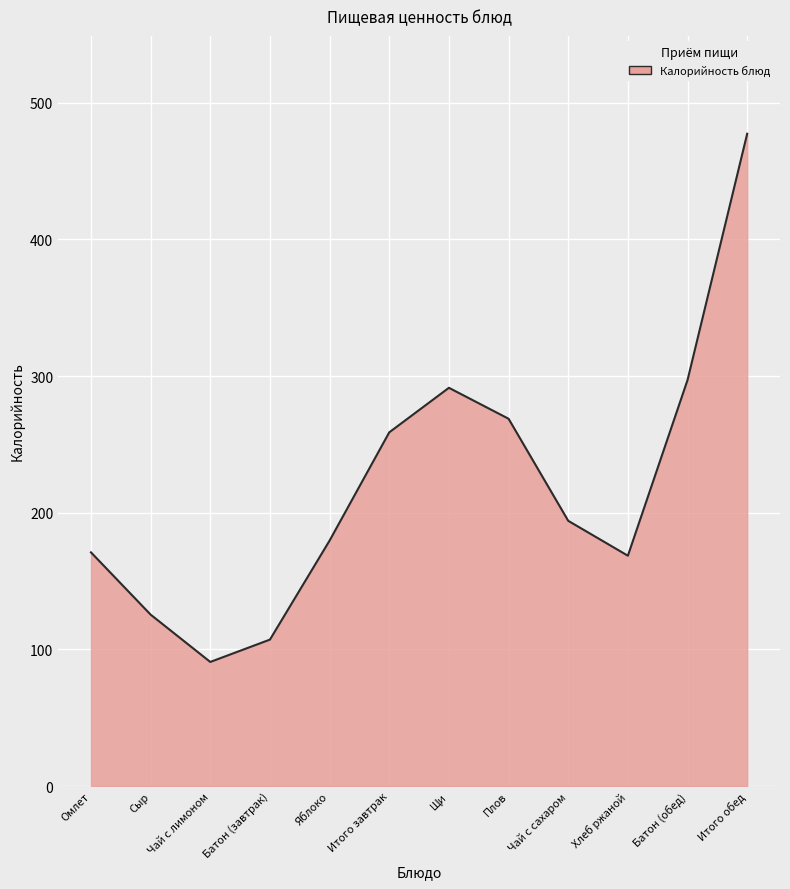

The value at Чай с сахаром is 51.5. True or false?

False